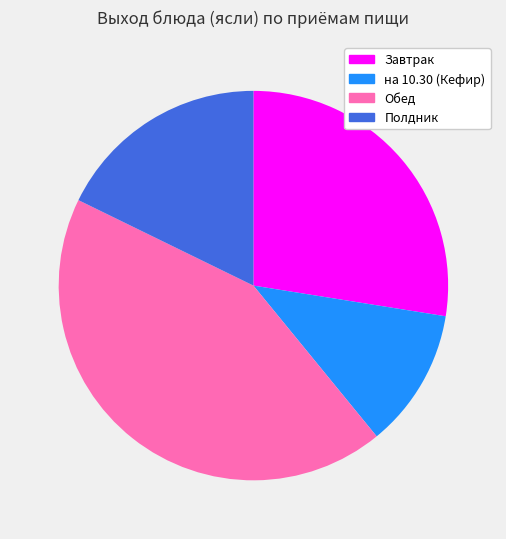

To the nearest percent, what portion does Завтрак represent?

28%